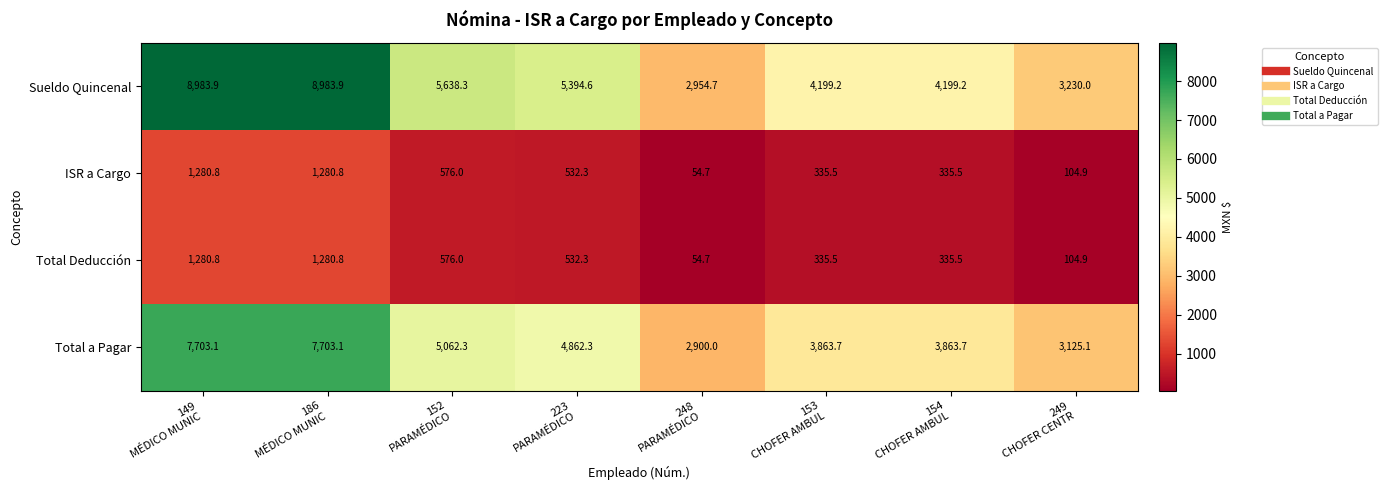

At how many categories does at least one series exceed 2909?

8